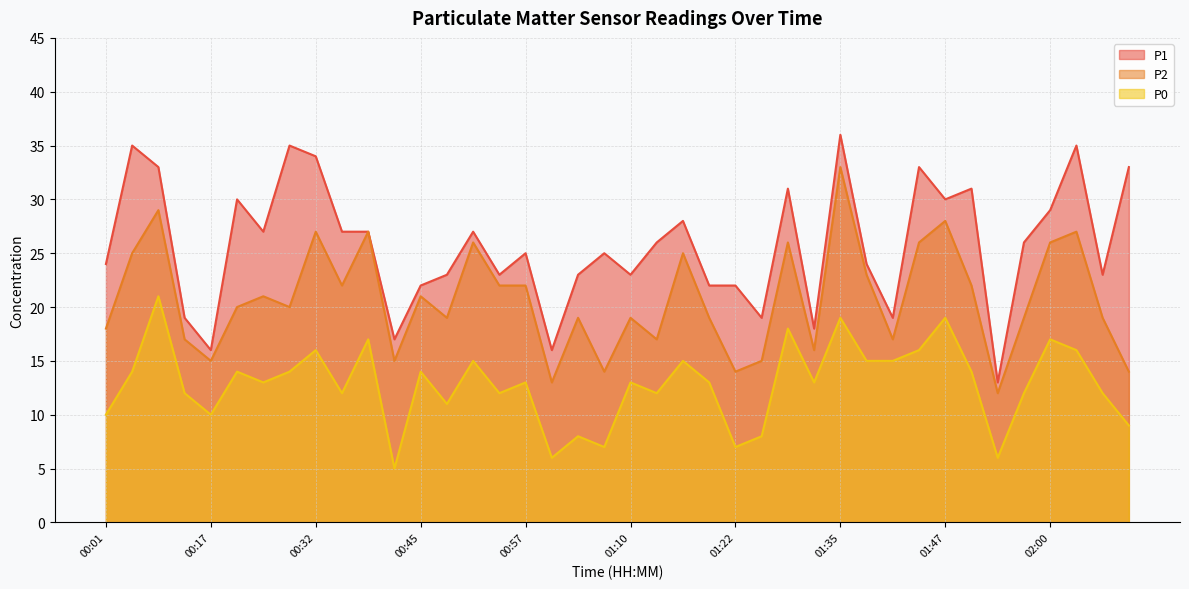

Which category has the lowest value in the P1 series?

01:54